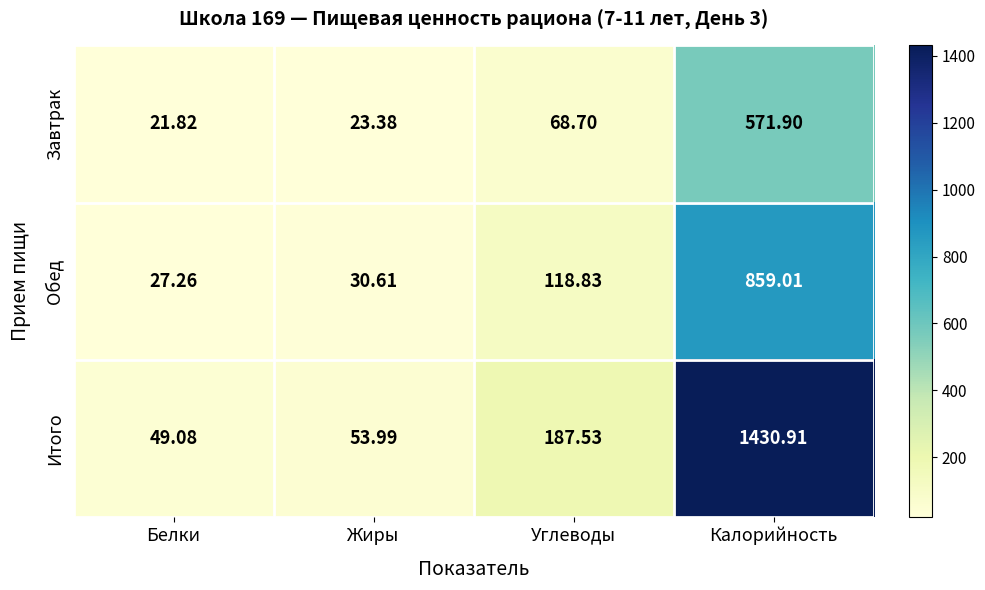

Is the value of Обед at Углеводы greater than the value of Итого at Белки?

Yes